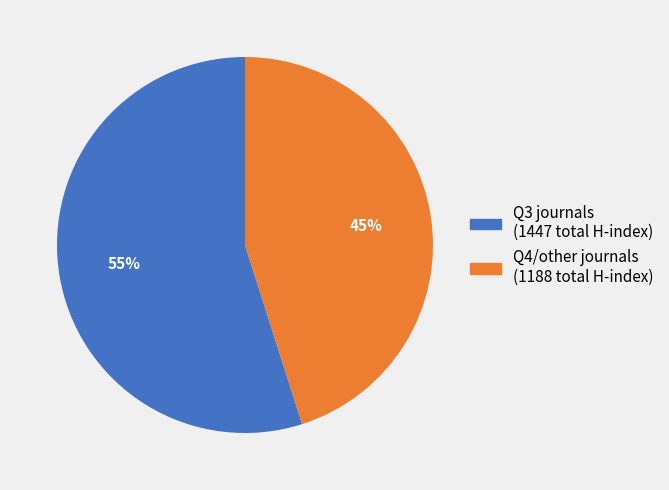

Rank the categories by value from highest to lowest.

Q3 journals (1447 total H-index), Q4/other journals (1188 total H-index)